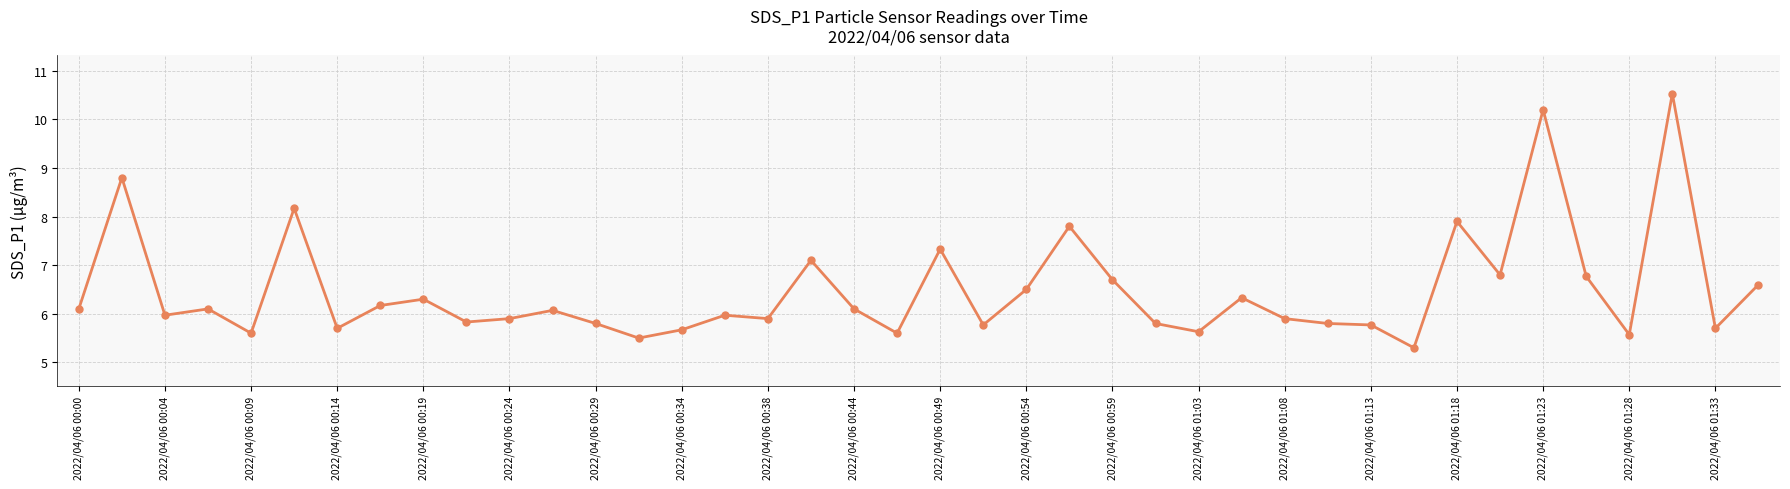

What is the minimum value shown in the chart?

5.3